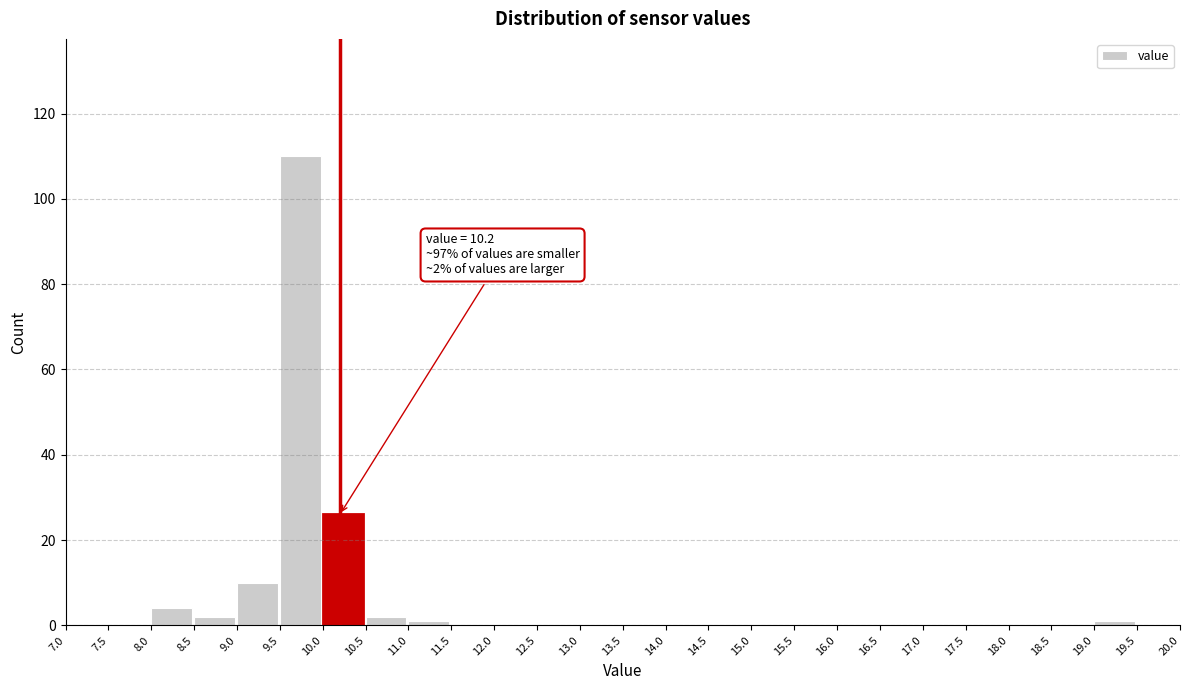

Which range on the x-axis has the tallest bar?

9.5 to 10.0